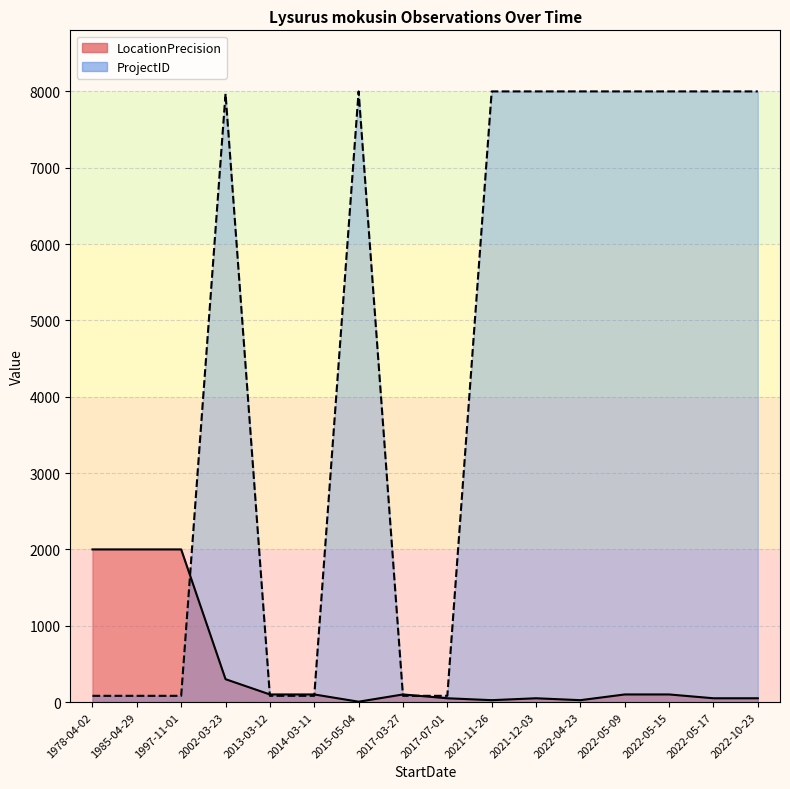

At which label is LocationPrecision closest to 1002?

2002-03-23